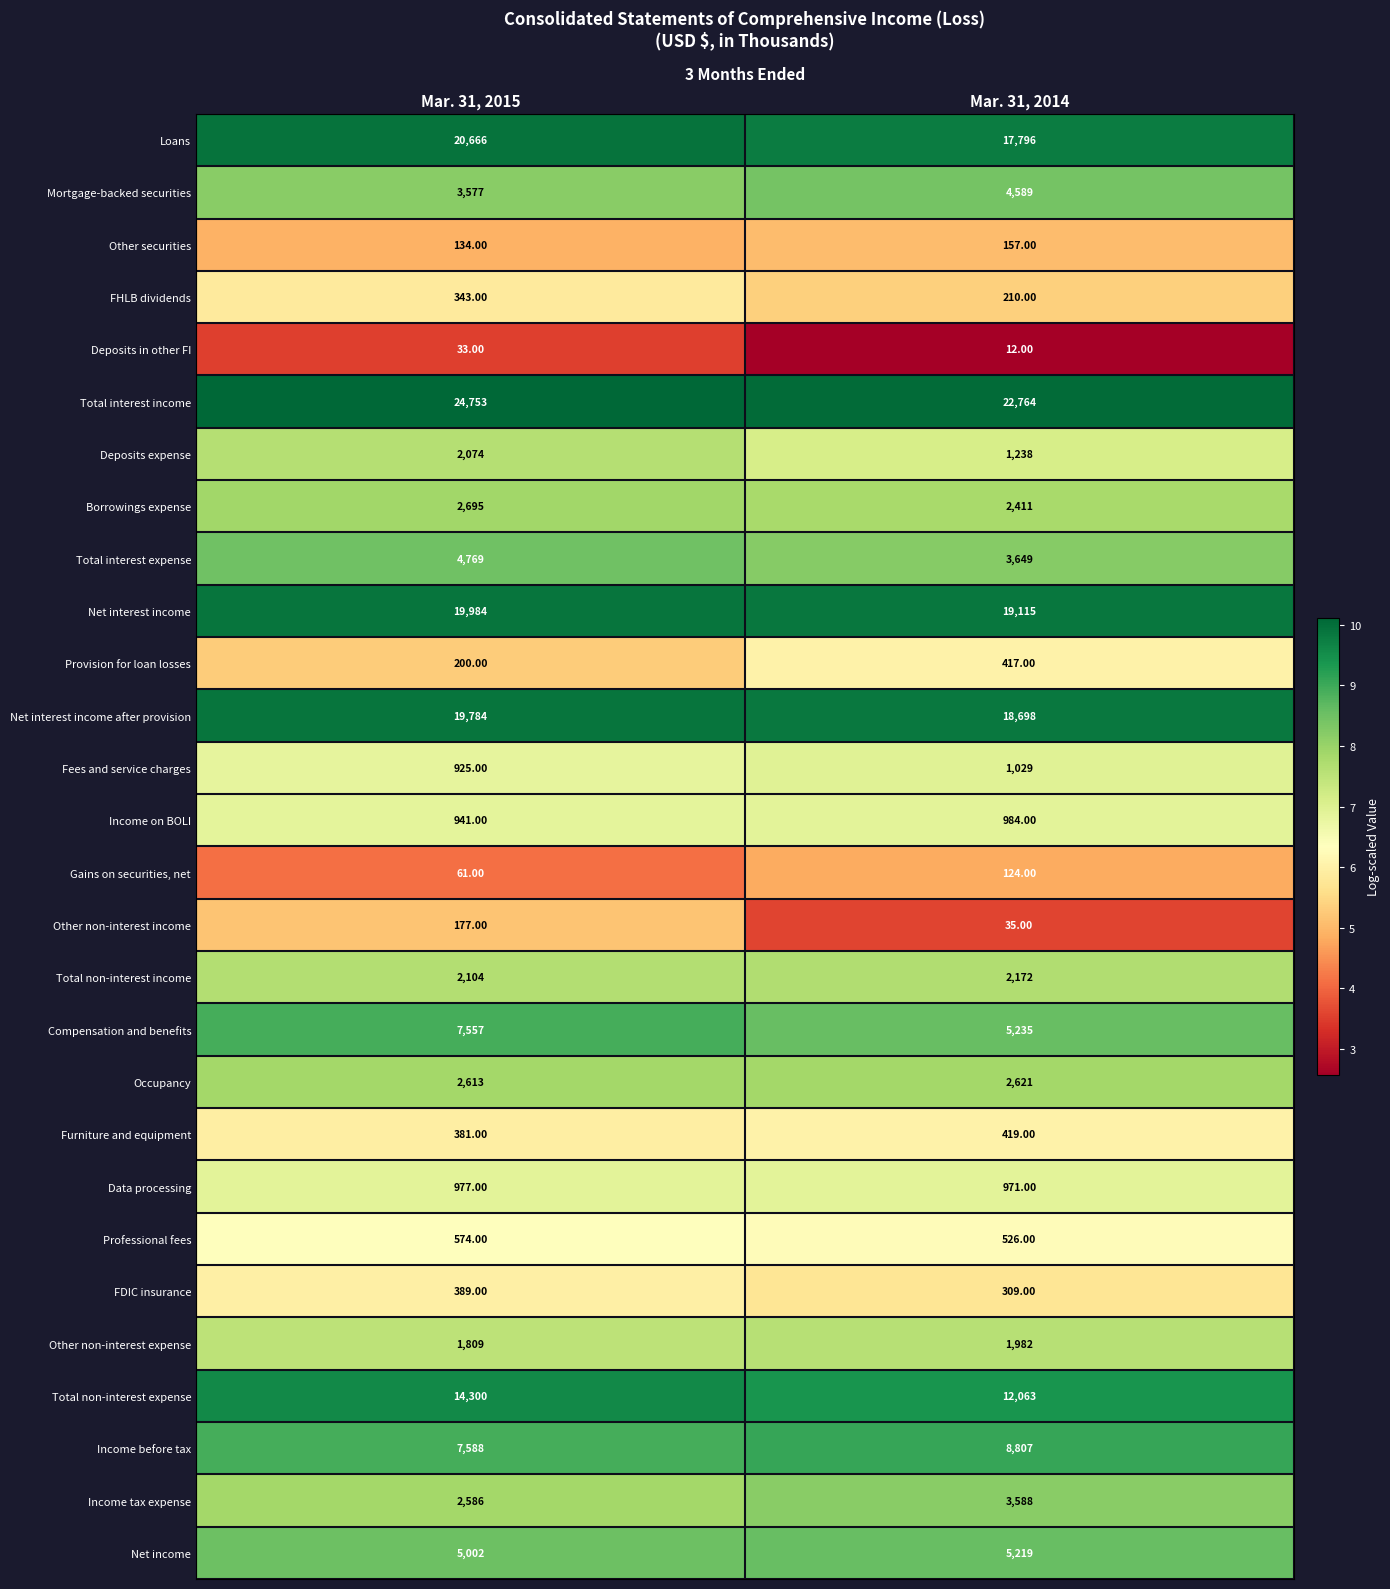

Which series has the largest total across all categories?

Total interest income